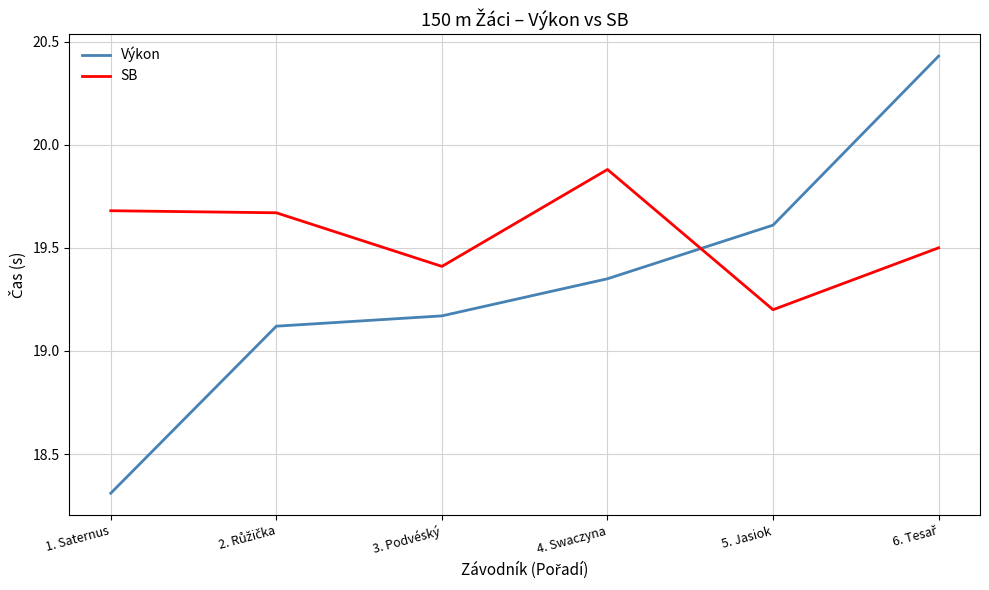

Which series has the largest total across all categories?

SB